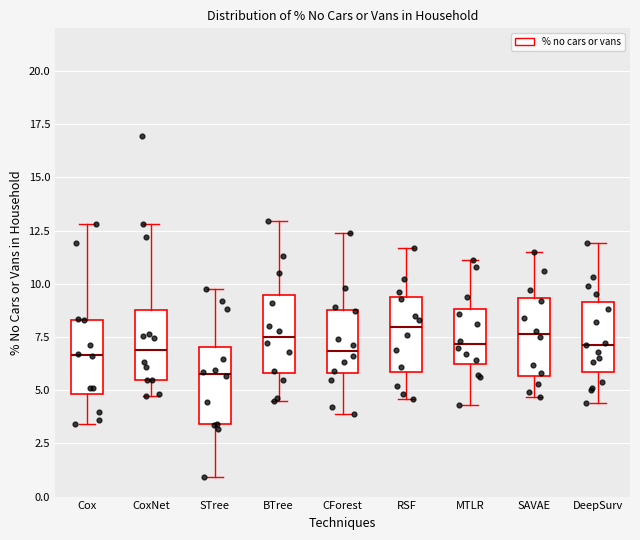

Which box's median line is the lowest?

STree